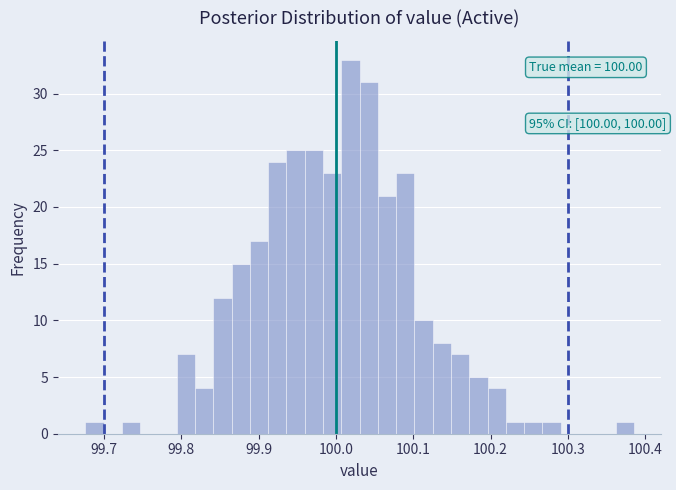

Read against the x-axis, roughly where is the centre of the tallest bar?

100.02